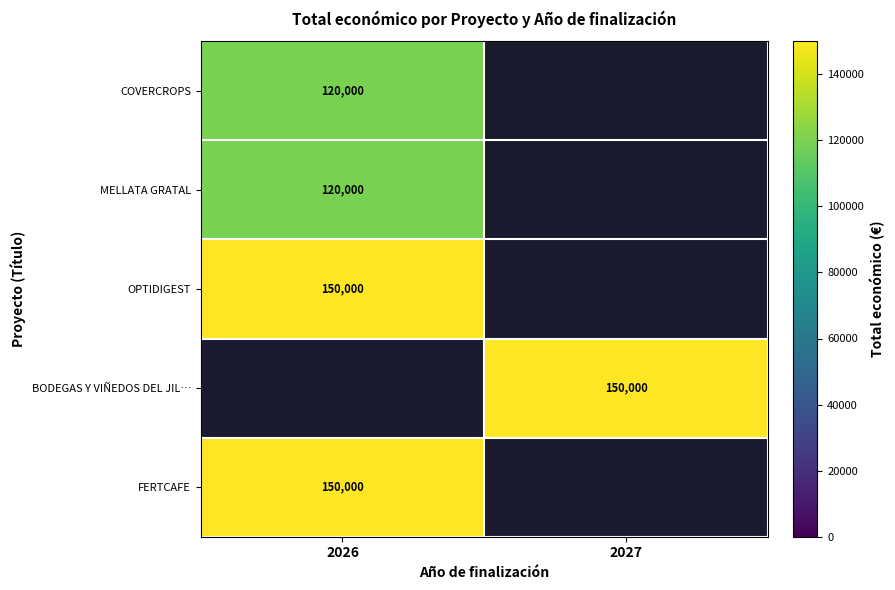

Count the number of categories in the chart.

2